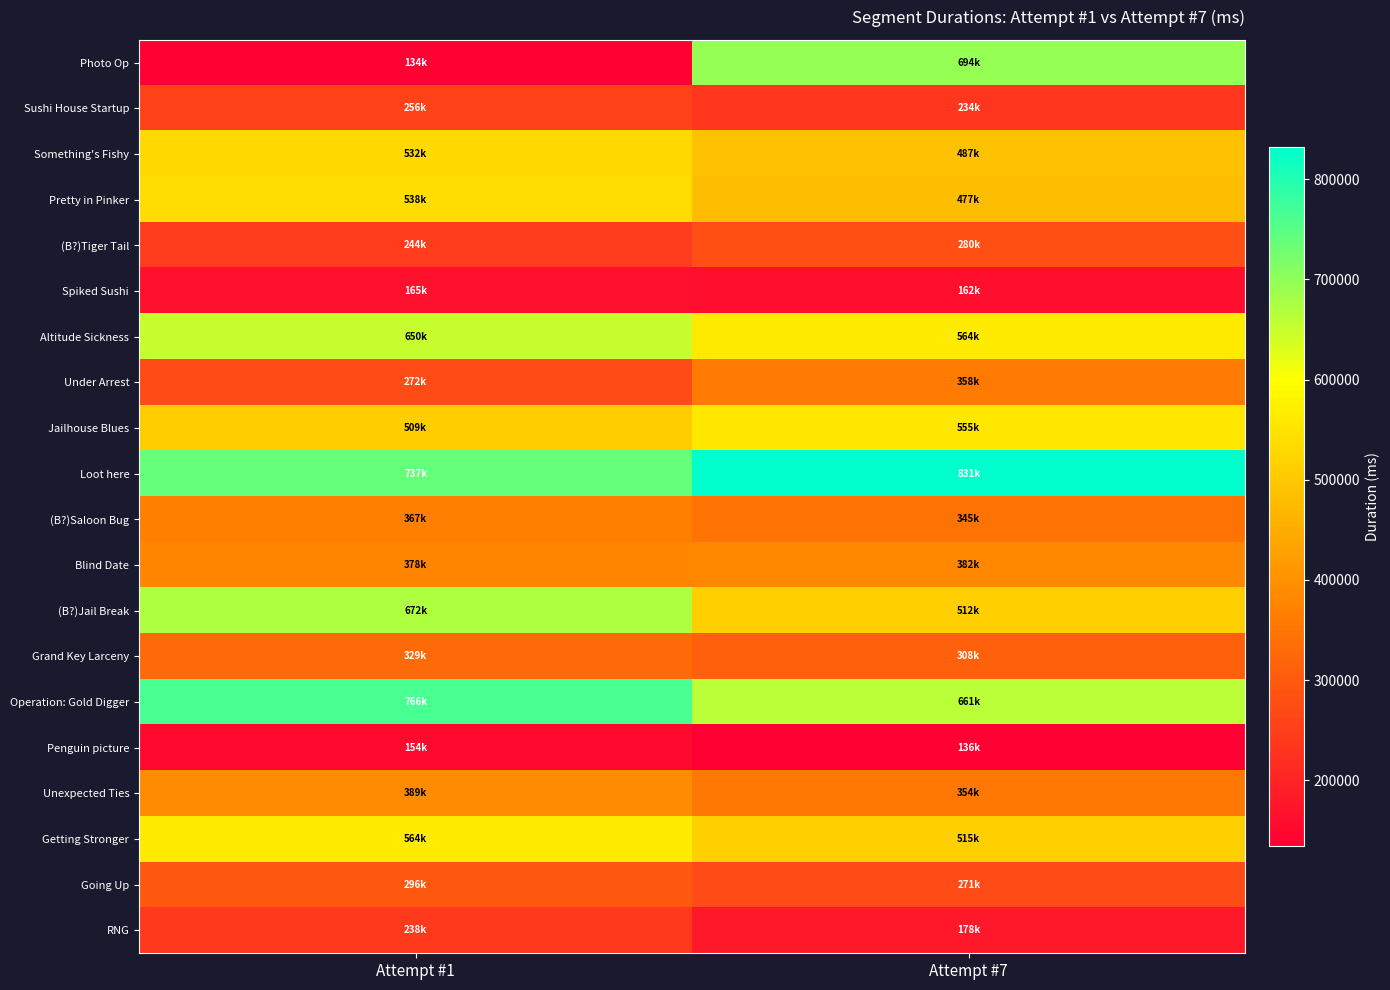

What is the total value across all series at Attempt #7?

8316845